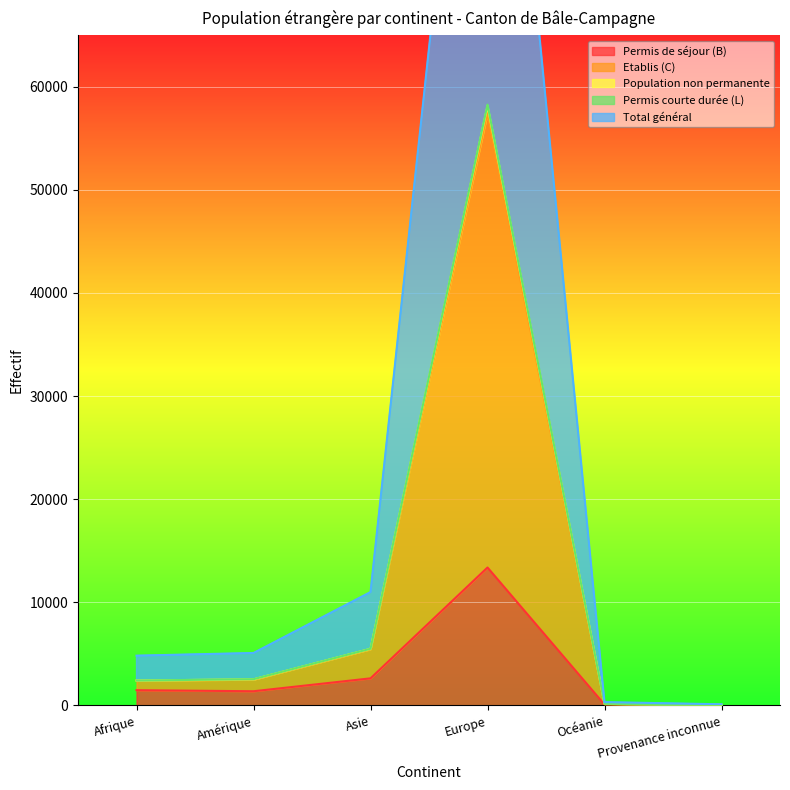

True or false: Total général and Permis courte durée (L) cross at least once.

False